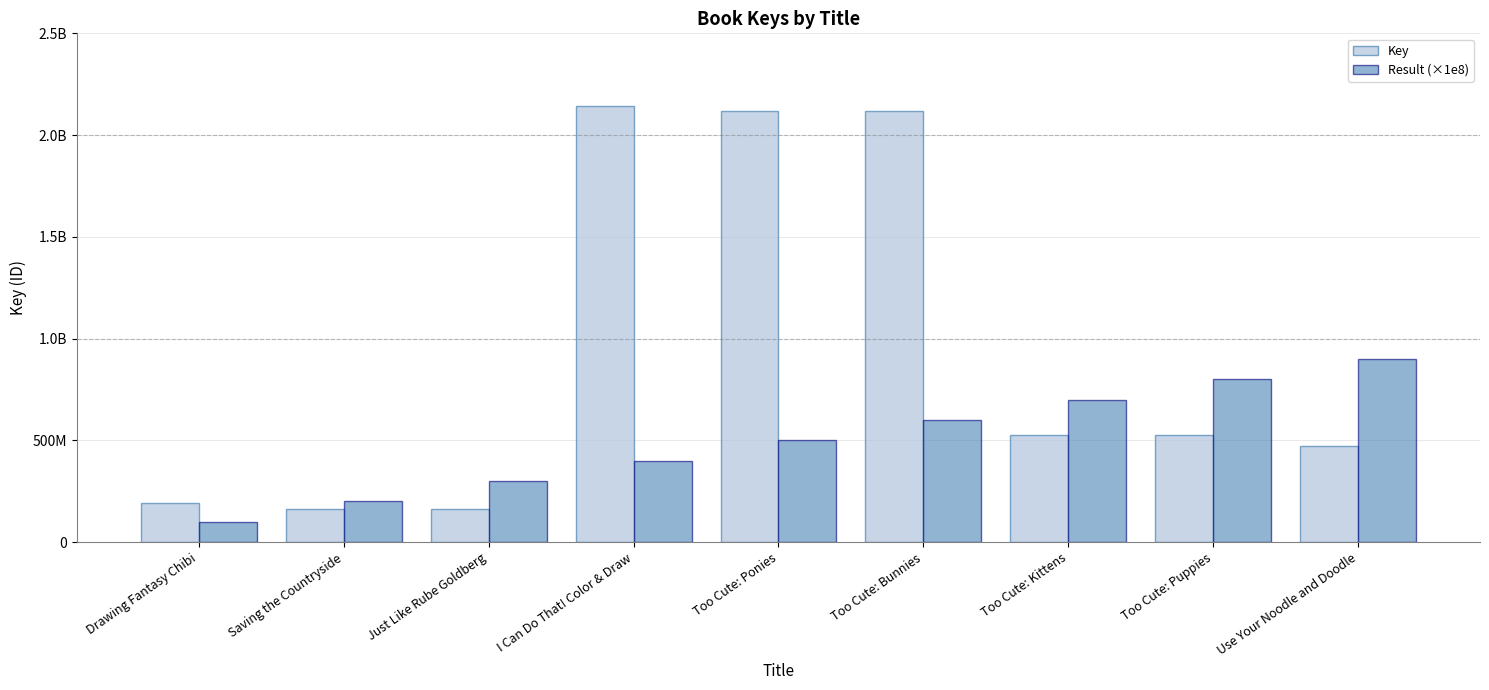

What are all the series names shown in the legend?

Key, Result (×1e8)